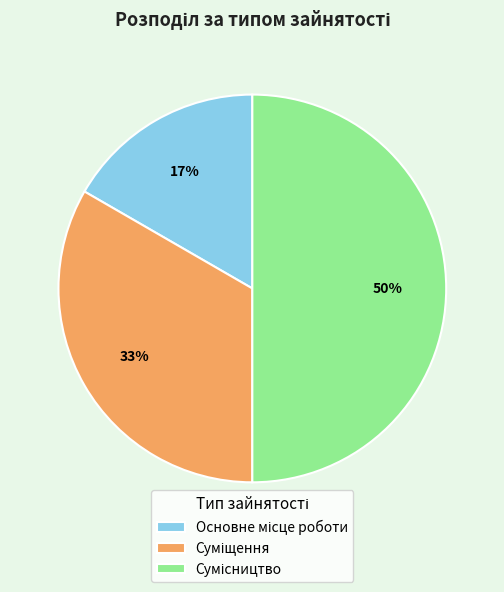

To the nearest percent, what is the average slice percentage?

33%